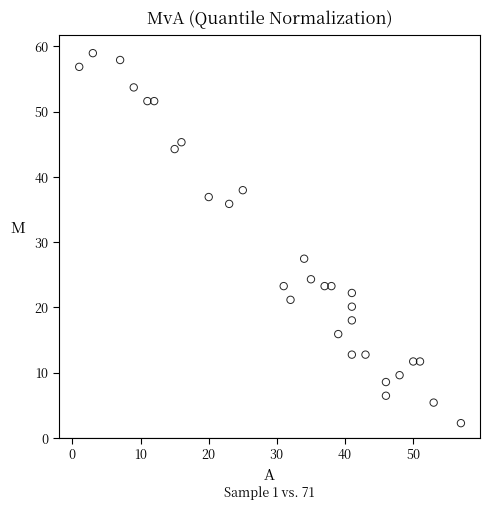

What is the range of X values (max minus min)?

56.0